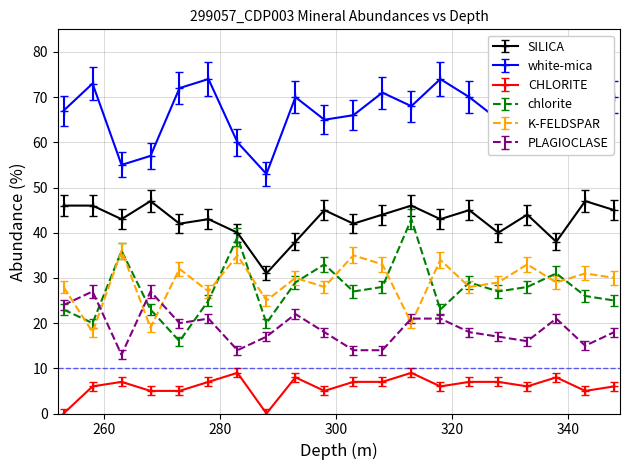

True or false: PLAGIOCLASE and white-mica cross at least once.

False